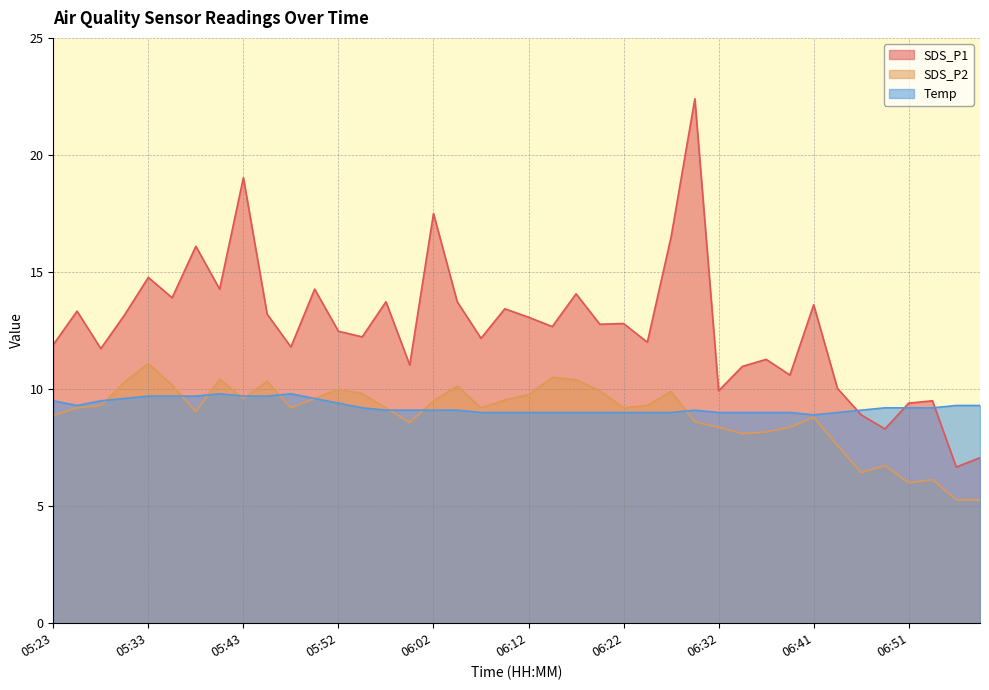

How many lines are shown in the chart?

3